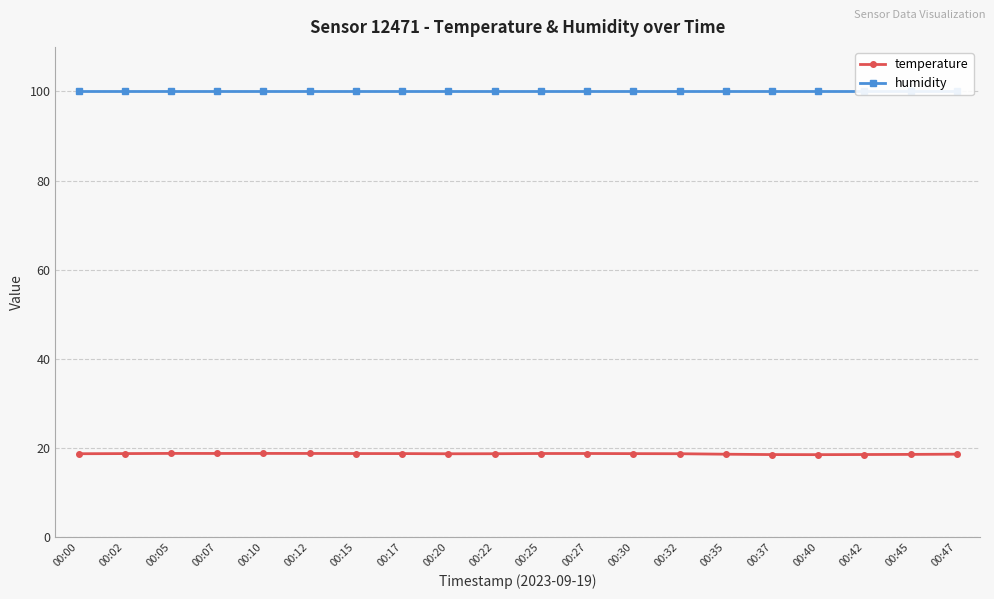

List the series in order of their overall mean, lowest first.

temperature, humidity